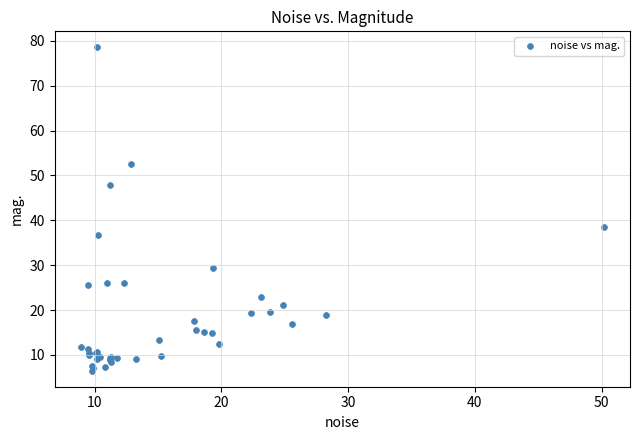

What Y value in the scatter plot is closest to 42?

38.4